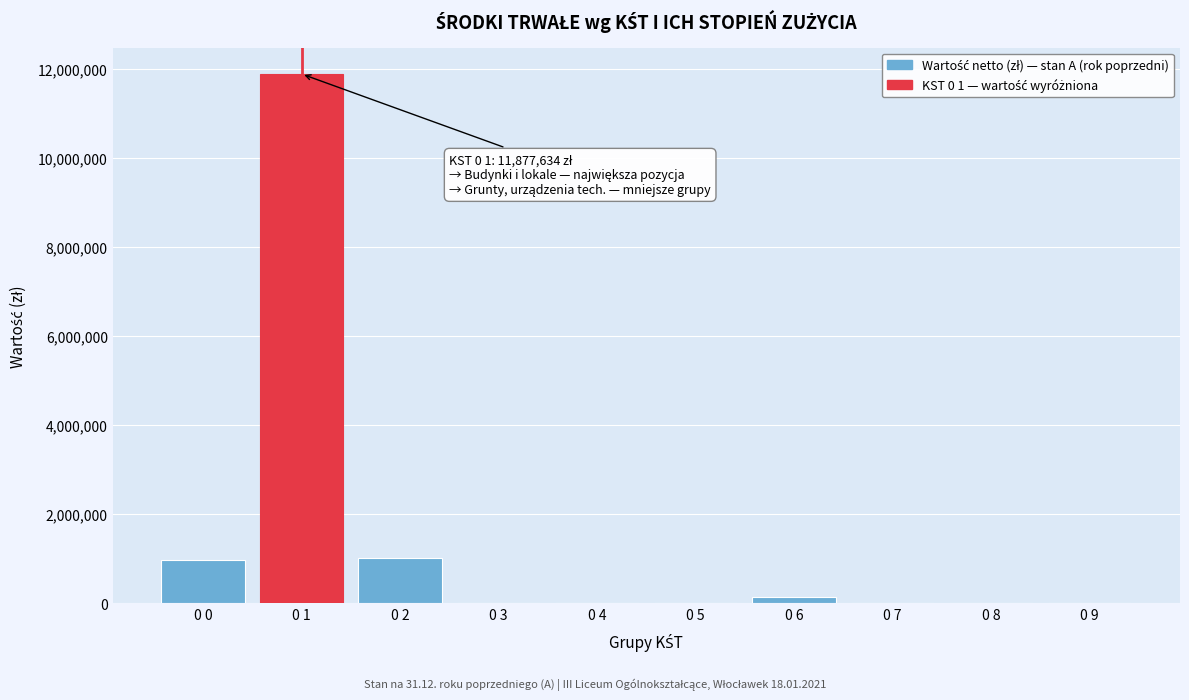

Which label corresponds to the largest value in the chart?

0 1